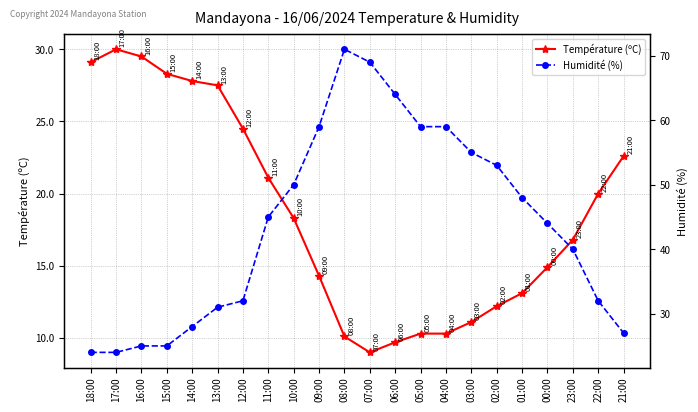

At which category is the sum across all series the highest?

08:00